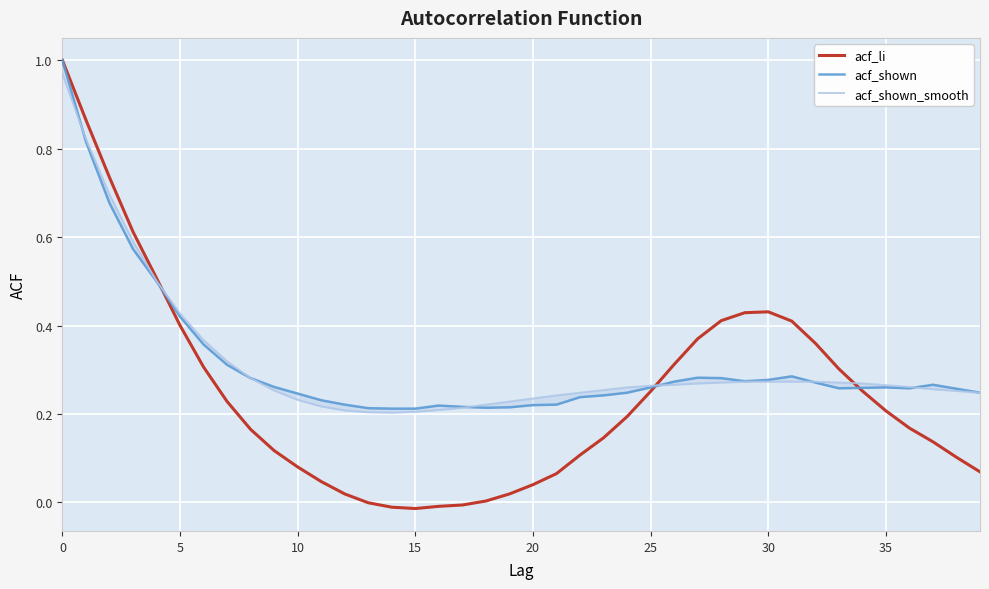

What is the sum of the acf_shown_smooth values at 17 and 25?

0.5